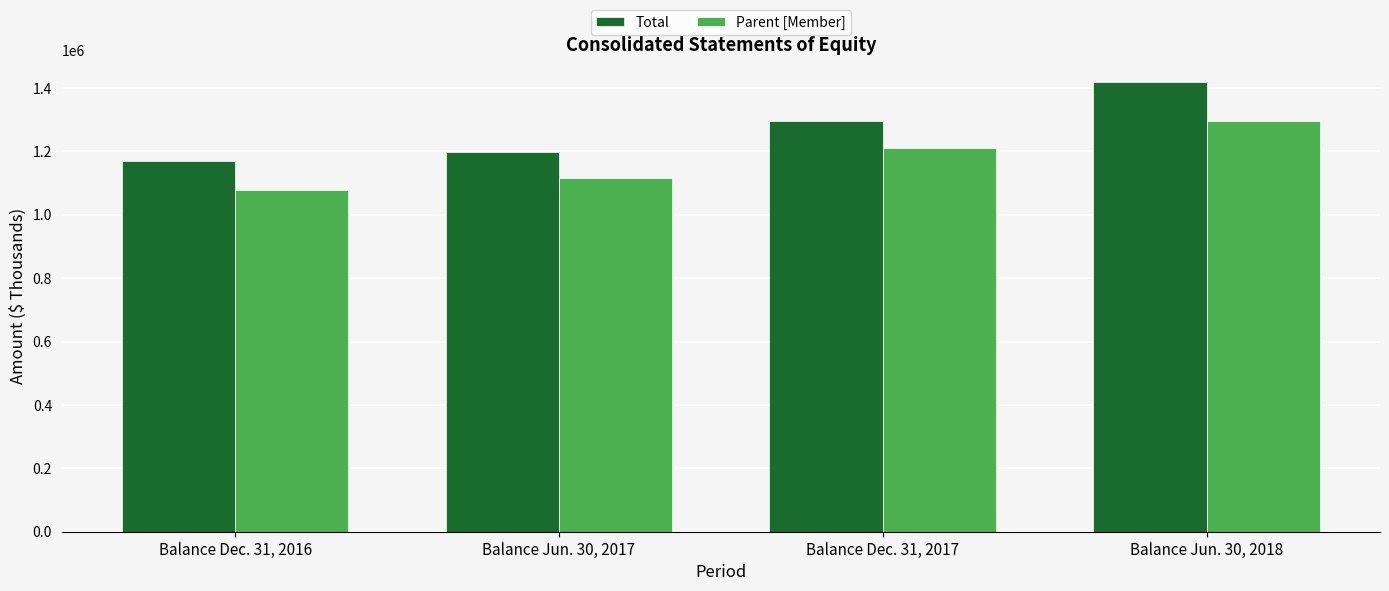

What is the sum of the Total values at Balance Dec. 31, 2017 and Balance Jun. 30, 2018?

2714497